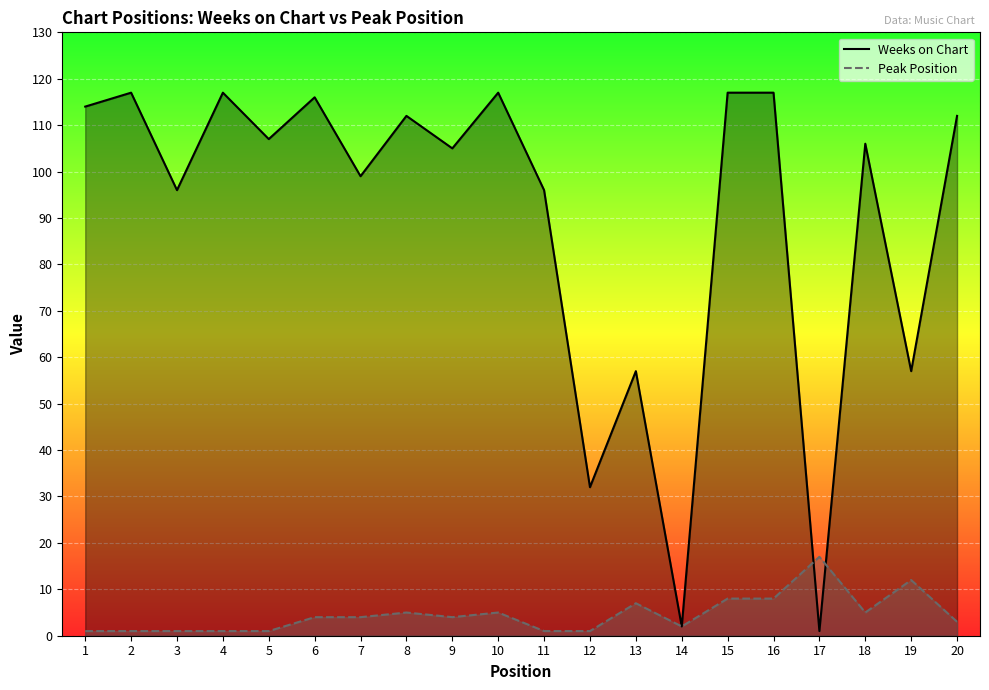

Between which two adjacent categories do Peak Position and Weeks on Chart first intersect?

16 and 17